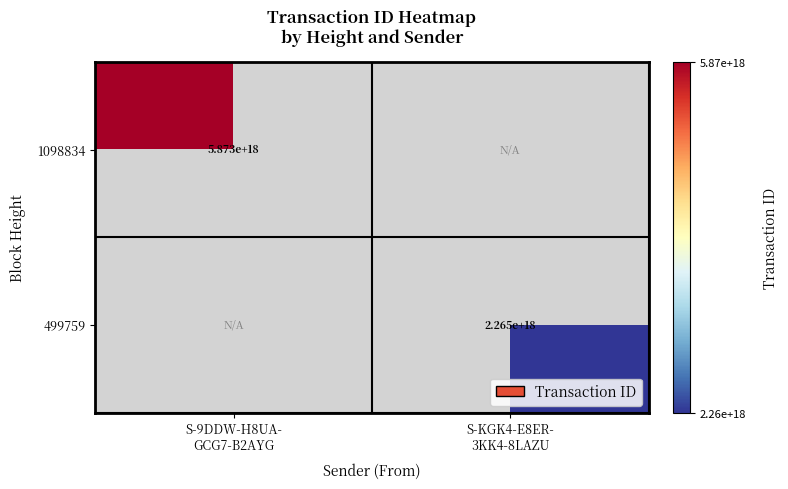

Count the number of data series in this chart.

2